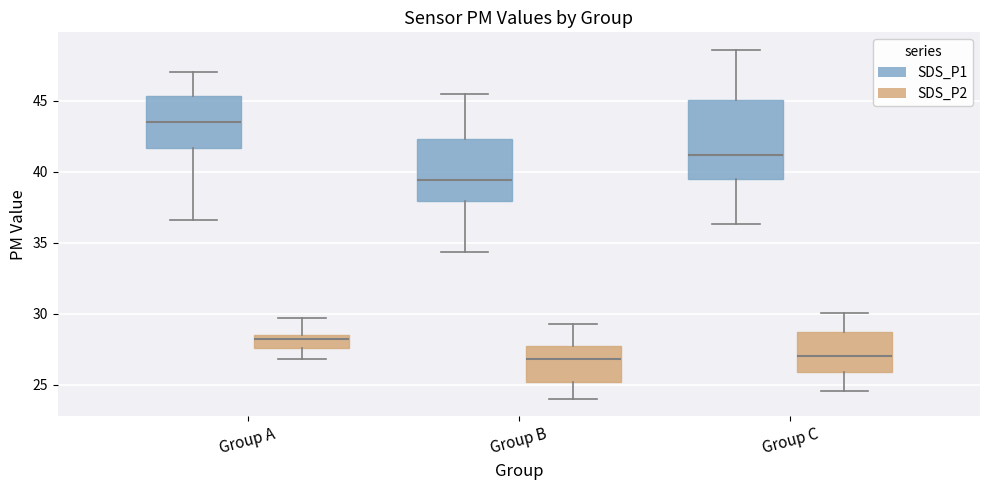

Where is the upper edge of the box for Group A (SDS_P1) on the y-axis? The values are not printed on the chart, so give them approximately, as read against the axis.

45.5